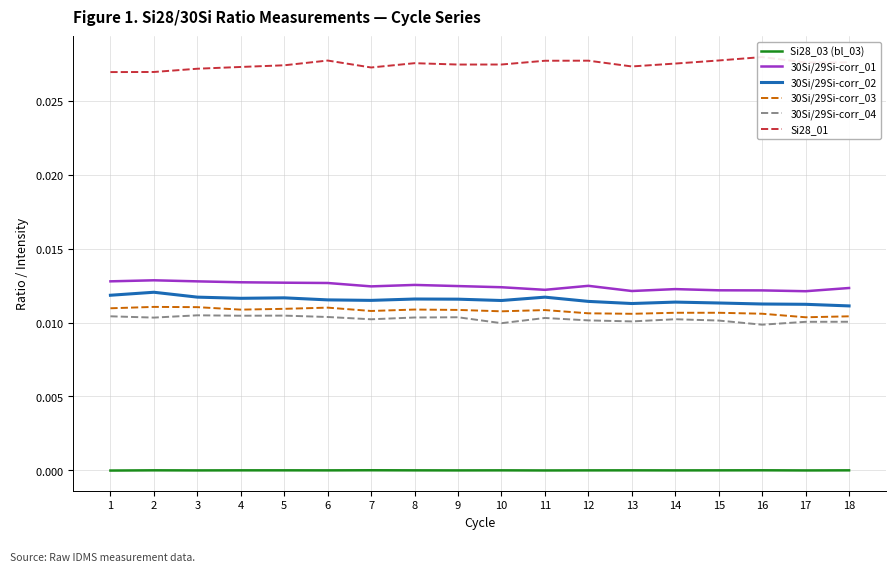

True or false: 30Si/29Si-corr_02 has more than 1 points higher than both neighbors.

True